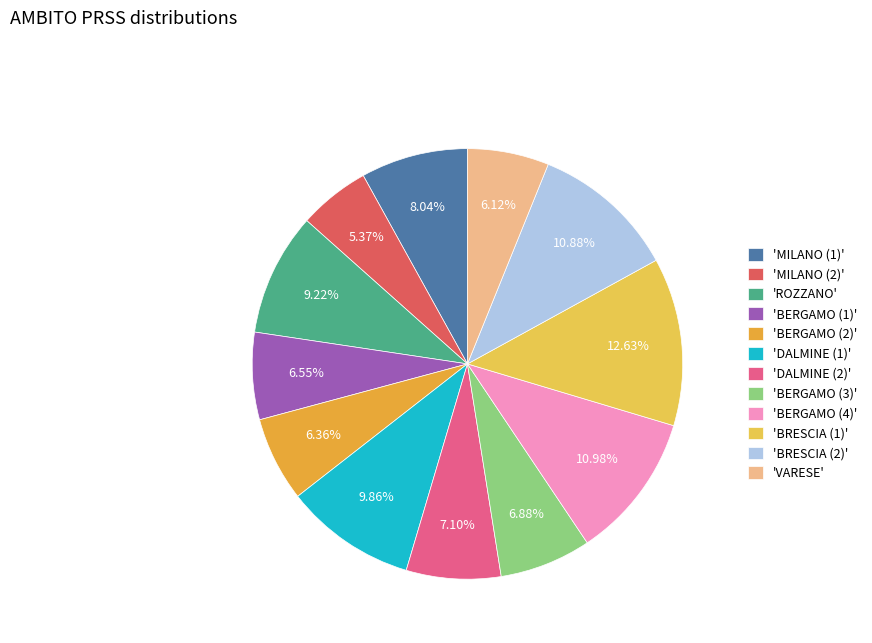

What is the largest slice in the pie chart?

'BRESCIA (1)'